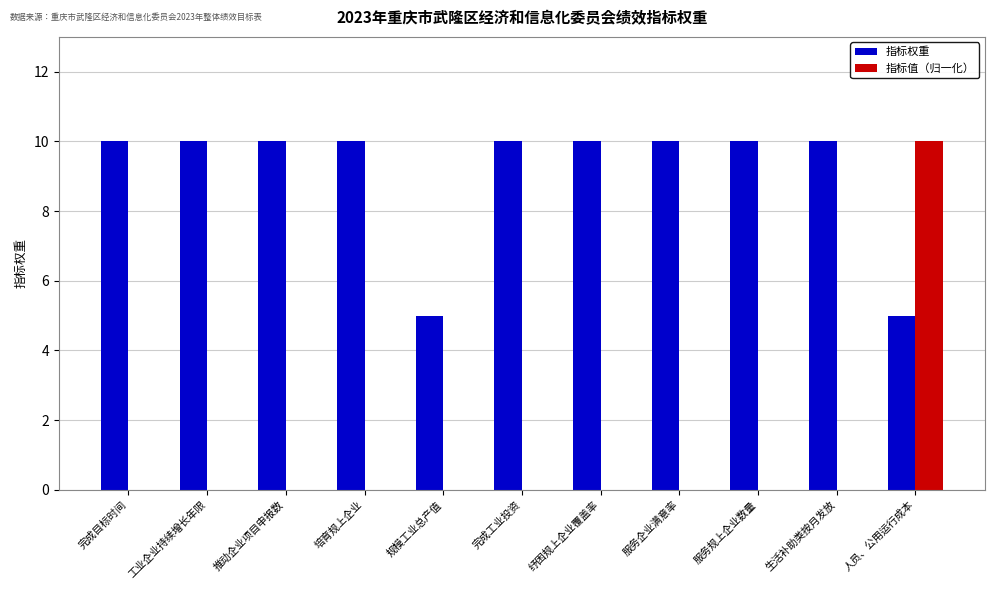

What are all the series names shown in the legend?

指标权重, 指标值（归一化）